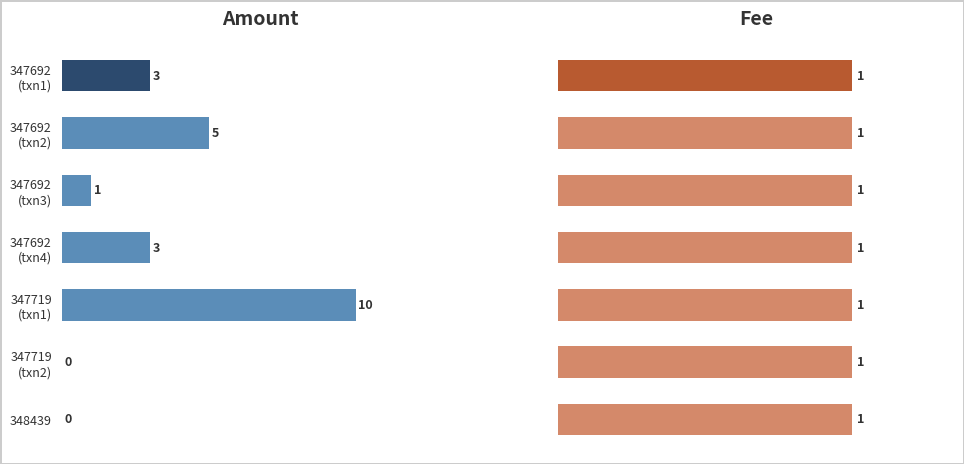

Where is Amount nearest to the value 5?

347692 (txn2)